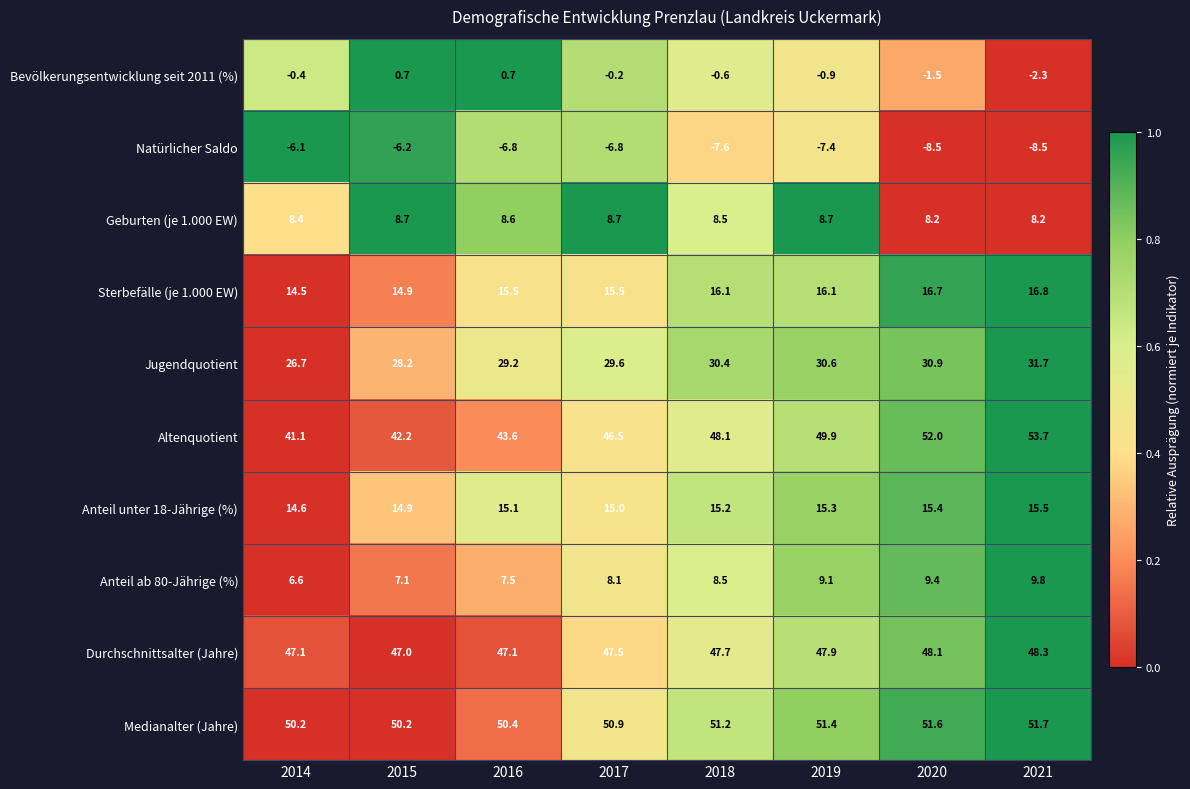

What is the spread (max minus min) of values at 2019?

58.8